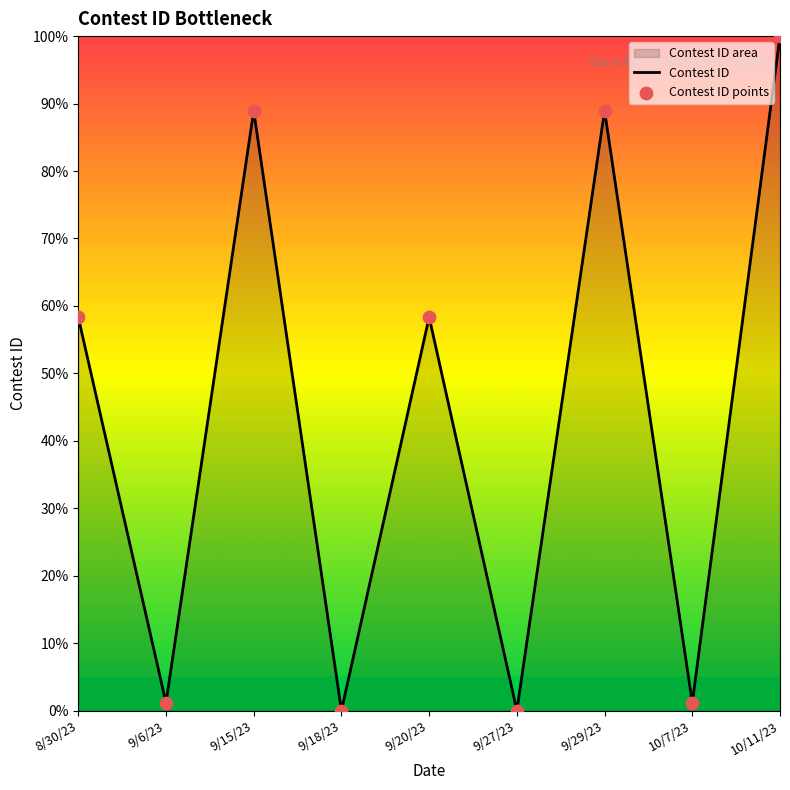

Is the value of Contest ID points at 10/11/23 greater than the value of Contest ID at 9/27/23?

Yes